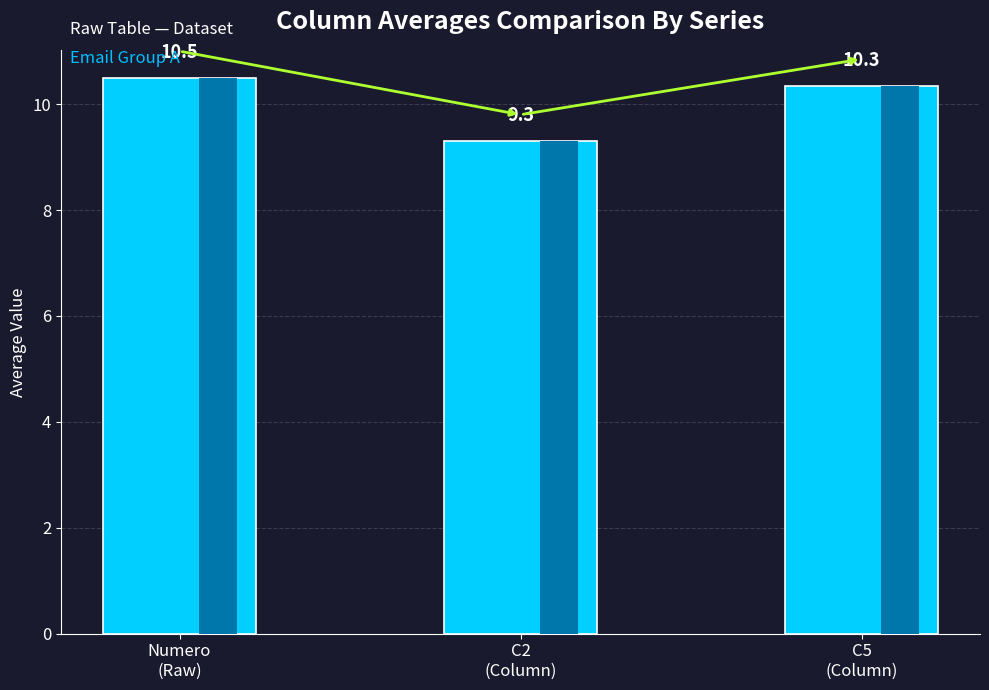

Reading right to left, what are all the values shown in this chart?

10.3	9.3	10.5